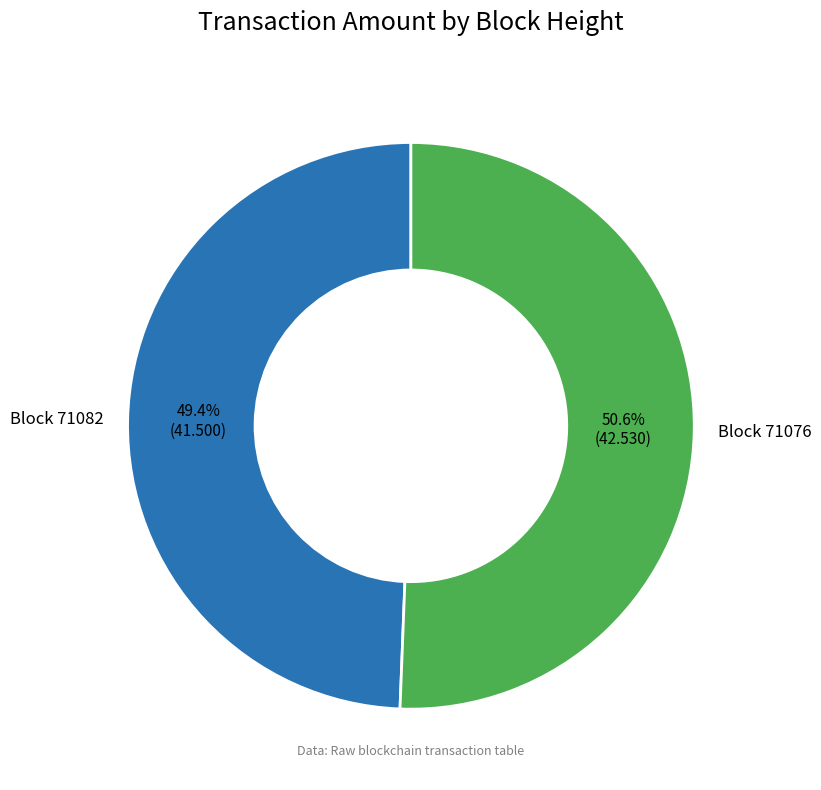

Does Block 71076 represent more than half of the total?

Yes